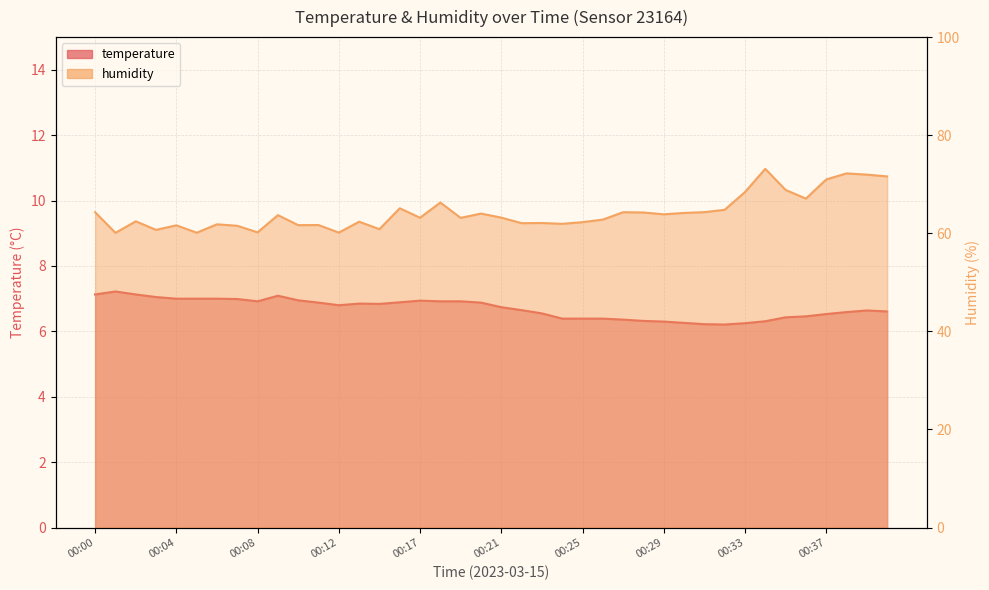

How many distinct data groups are displayed?

2